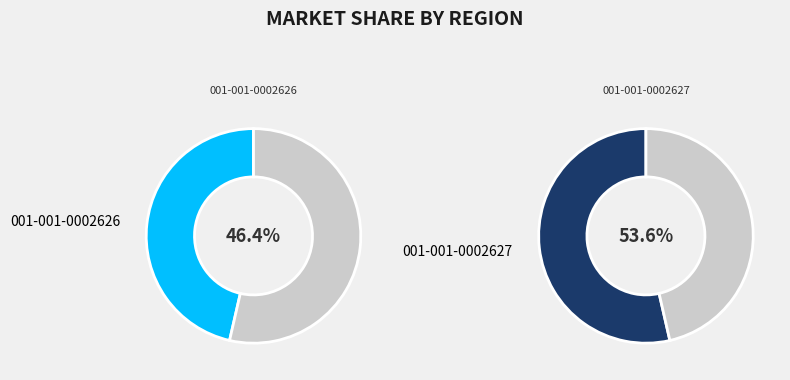

Is there any slice that represents more than half of the pie?

Yes